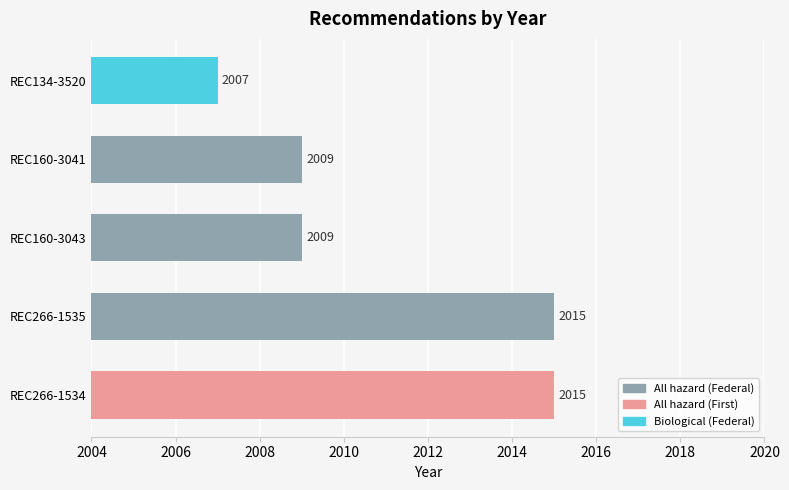

What is the change in value from REC266-1535 to REC160-3041?

-6